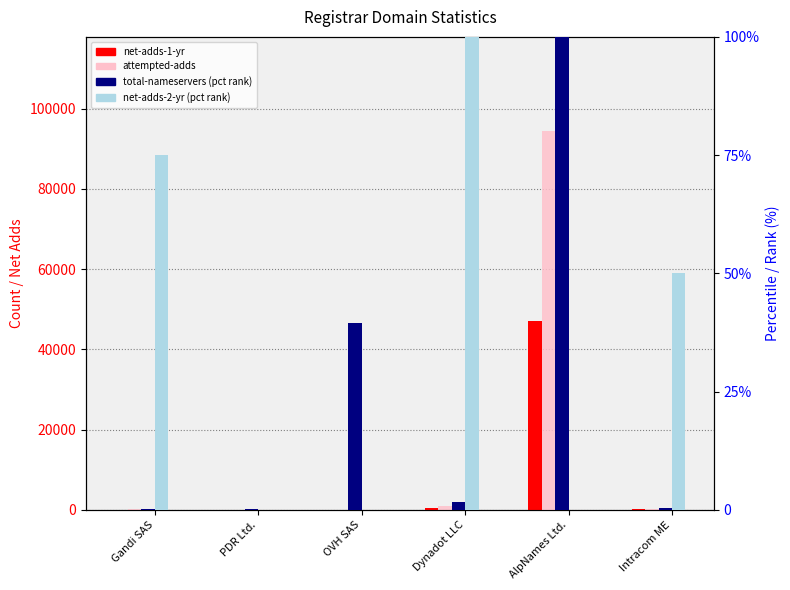

What is the value of the attempted-adds bar at the 6th from the left?

208.0